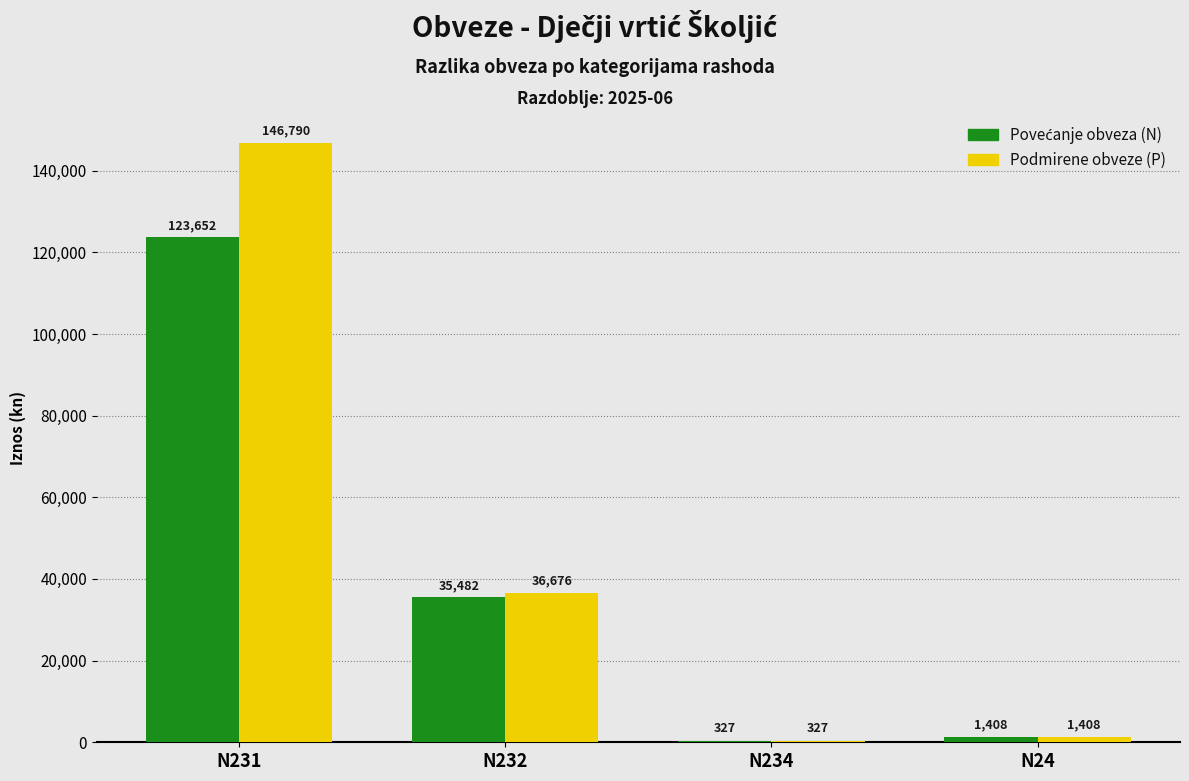

The Podmirene obveze (P) series shows 8439.4 at N232. True or false?

False